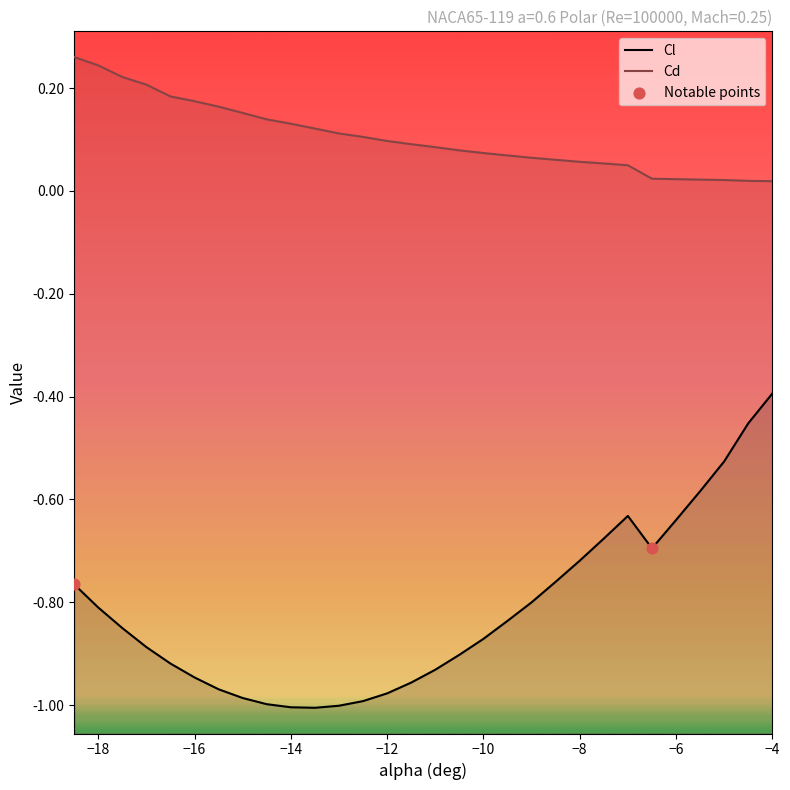

Which series reaches the maximum Y coordinate?

Cd